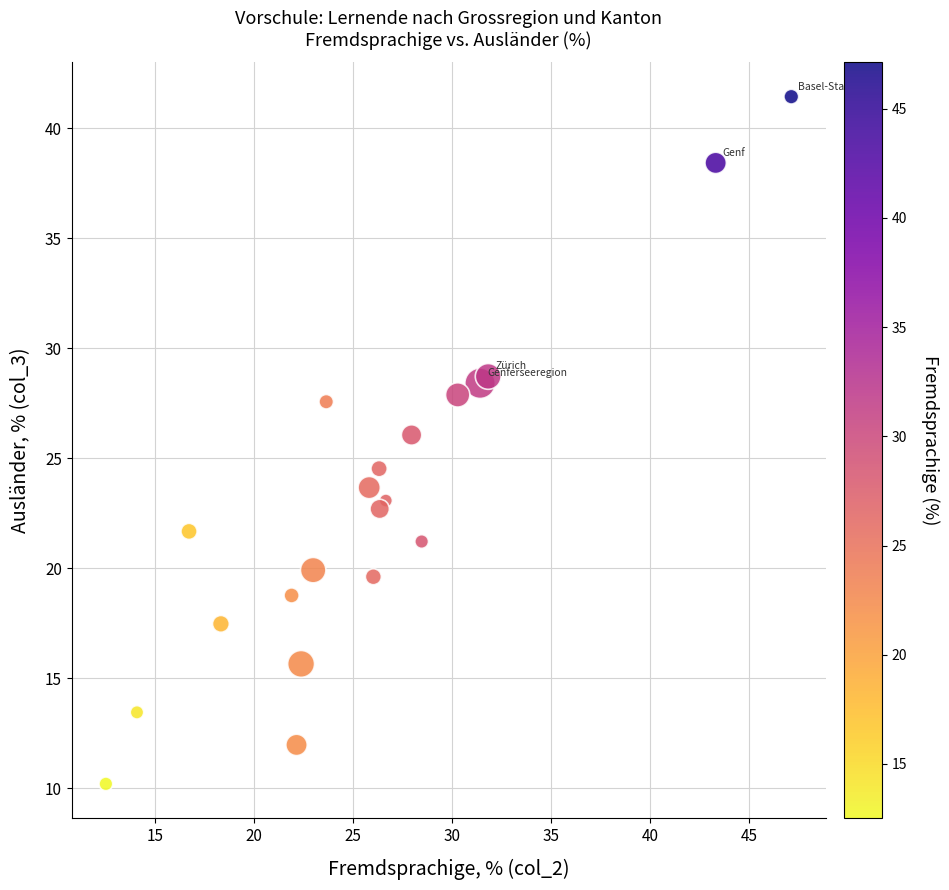

What Y value in the scatter plot is closest to 25?

24.5